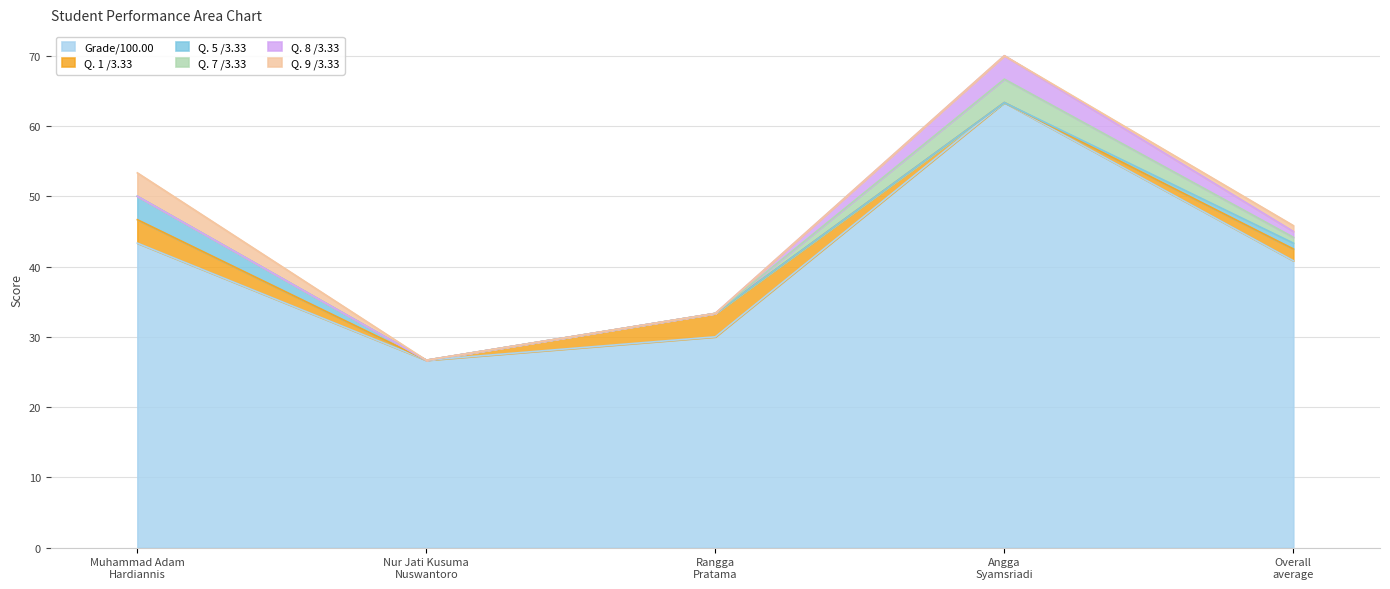

True or false: Grade/100.00 and Q. 7 /3.33 cross at least once.

False